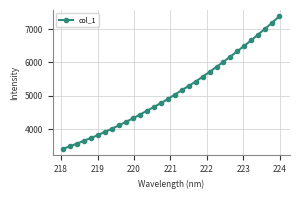

What is the value of the 29th point from the left?

6833.5